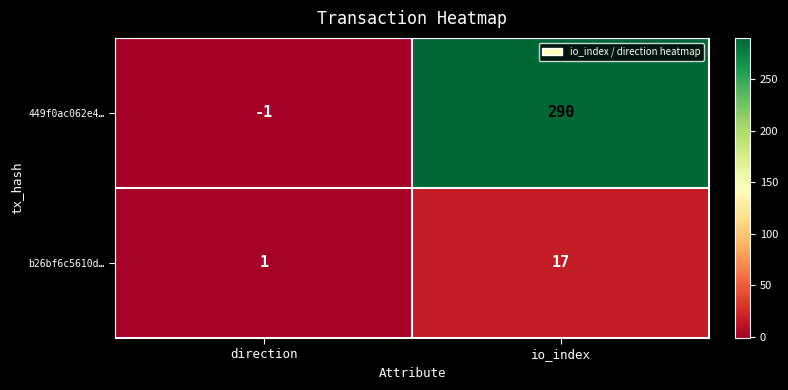

At which category does the chart reach its minimum across all series?

direction